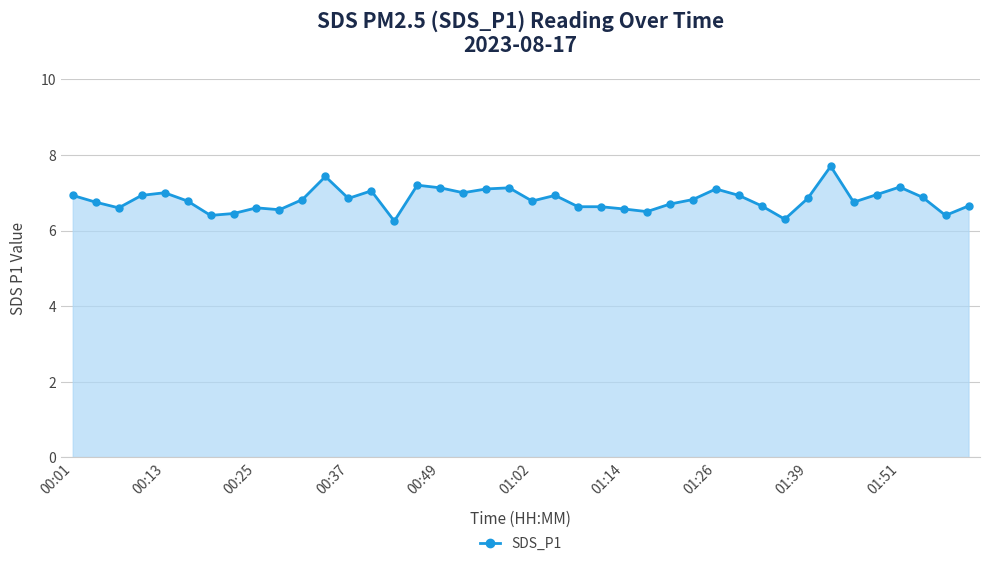

What is the average value?

6.8